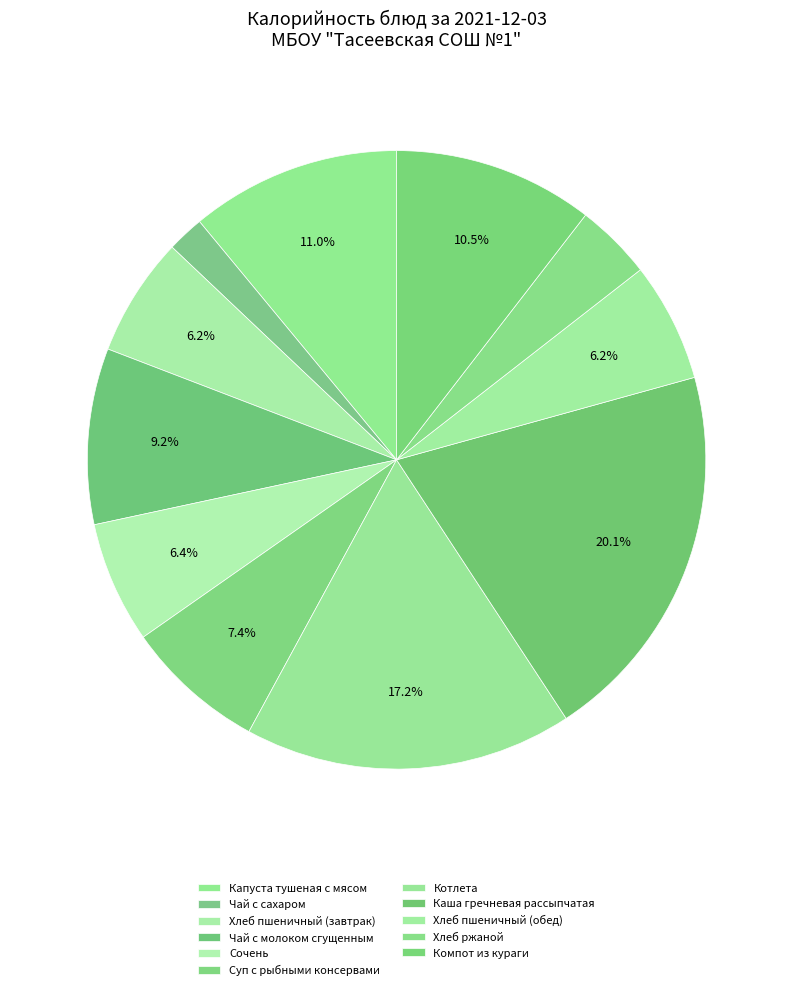

Count the number of slices in the pie.

11